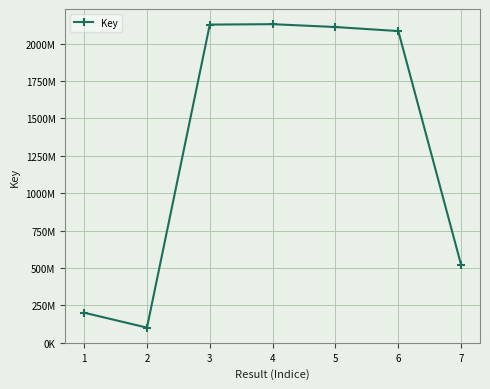

List the labels in order of value, largest first.

4, 3, 5, 6, 7, 1, 2